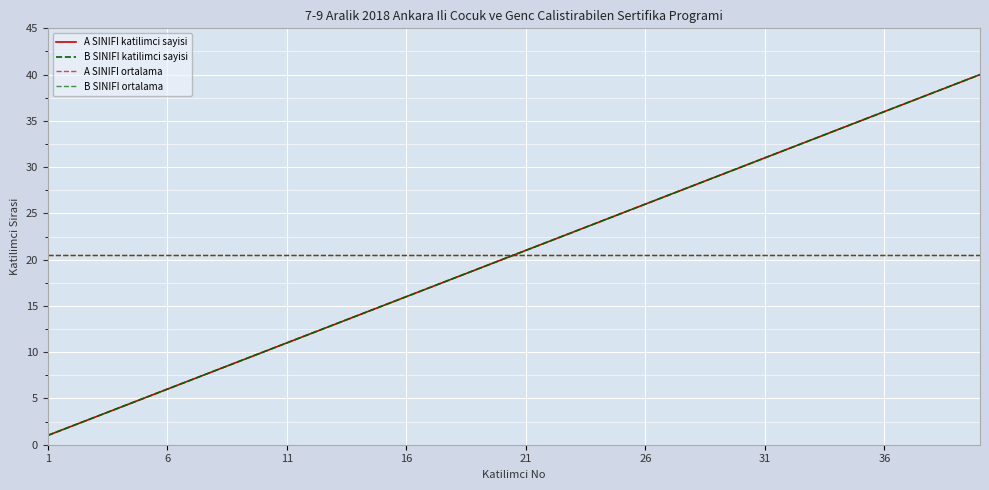

True or false: A SINIFI katilimci sayisi and B SINIFI katilimci sayisi cross at least once.

False